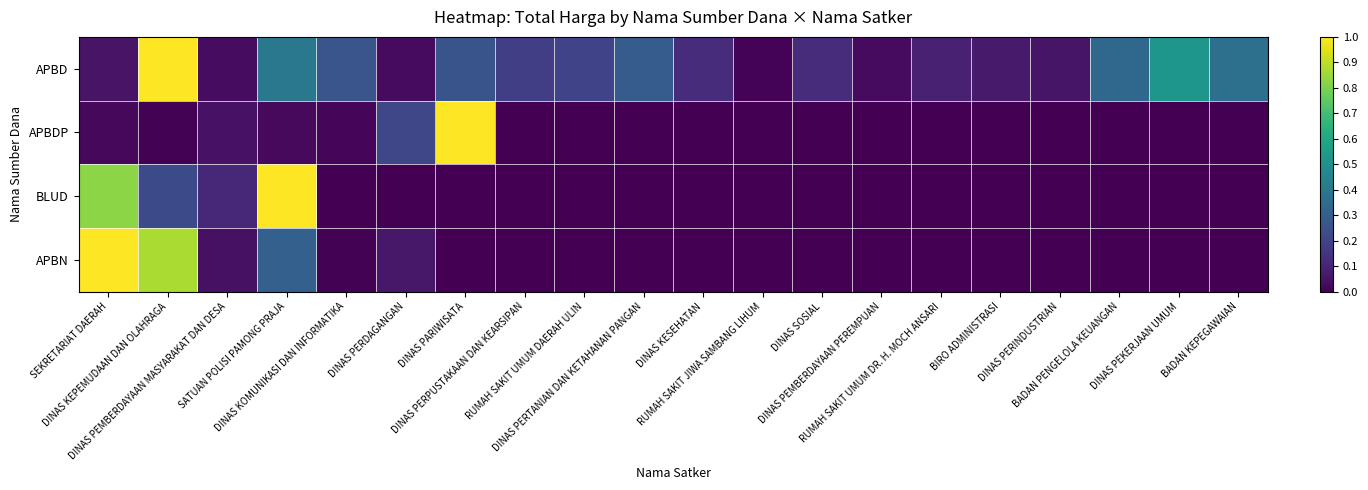

Reading left to right, list all the values displayed in this chart.

APBD: SEKRETARIAT DAERAH=0.1	DINAS KEPEMUDAAN DAN OLAHRAGA=1.0	DINAS PEMBERDAYAAN MASYARAKAT DAN DESA=0.0	SATUAN POLISI PAMONG PRAJA=0.4	DINAS KOMUNIKASI DAN INFORMATIKA=0.3	DINAS PERDAGANGAN=0.0	DINAS PARIWISATA=0.3	DINAS PERPUSTAKAAN DAN KEARSIPAN=0.2	RUMAH SAKIT UMUM DAERAH ULIN=0.2	DINAS PERTANIAN DAN KETAHANAN PANGAN=0.3	DINAS KESEHATAN=0.1	RUMAH SAKIT JIWA SAMBANG LIHUM=0.0	DINAS SOSIAL=0.1	DINAS PEMBERDAYAAN PEREMPUAN=0.0	RUMAH SAKIT UMUM DR. H. MOCH ANSARI=0.1	BIRO ADMINISTRASI=0.1	DINAS PERINDUSTRIAN=0.1	BADAN PENGELOLA KEUANGAN=0.3	DINAS PEKERJAAN UMUM=0.5	BADAN KEPEGAWAIAN=0.4
APBDP: SEKRETARIAT DAERAH=0.0	DINAS KEPEMUDAAN DAN OLAHRAGA=0.0	DINAS PEMBERDAYAAN MASYARAKAT DAN DESA=0.0	SATUAN POLISI PAMONG PRAJA=0.0	DINAS KOMUNIKASI DAN INFORMATIKA=0.0	DINAS PERDAGANGAN=0.2	DINAS PARIWISATA=1.0	DINAS PERPUSTAKAAN DAN KEARSIPAN=0.0	RUMAH SAKIT UMUM DAERAH ULIN=0.0	DINAS PERTANIAN DAN KETAHANAN PANGAN=0.0	DINAS KESEHATAN=0.0	RUMAH SAKIT JIWA SAMBANG LIHUM=0.0	DINAS SOSIAL=0.0	DINAS PEMBERDAYAAN PEREMPUAN=0.0	RUMAH SAKIT UMUM DR. H. MOCH ANSARI=0.0	BIRO ADMINISTRASI=0.0	DINAS PERINDUSTRIAN=0.0	BADAN PENGELOLA KEUANGAN=0.0	DINAS PEKERJAAN UMUM=0.0	BADAN KEPEGAWAIAN=0.0
BLUD: SEKRETARIAT DAERAH=0.8	DINAS KEPEMUDAAN DAN OLAHRAGA=0.2	DINAS PEMBERDAYAAN MASYARAKAT DAN DESA=0.1	SATUAN POLISI PAMONG PRAJA=1.0	DINAS KOMUNIKASI DAN INFORMATIKA=0.0	DINAS PERDAGANGAN=0.0	DINAS PARIWISATA=0.0	DINAS PERPUSTAKAAN DAN KEARSIPAN=0.0	RUMAH SAKIT UMUM DAERAH ULIN=0.0	DINAS PERTANIAN DAN KETAHANAN PANGAN=0.0	DINAS KESEHATAN=0.0	RUMAH SAKIT JIWA SAMBANG LIHUM=0.0	DINAS SOSIAL=0.0	DINAS PEMBERDAYAAN PEREMPUAN=0.0	RUMAH SAKIT UMUM DR. H. MOCH ANSARI=0.0	BIRO ADMINISTRASI=0.0	DINAS PERINDUSTRIAN=0.0	BADAN PENGELOLA KEUANGAN=0.0	DINAS PEKERJAAN UMUM=0.0	BADAN KEPEGAWAIAN=0.0
APBN: SEKRETARIAT DAERAH=1.0	DINAS KEPEMUDAAN DAN OLAHRAGA=0.9	DINAS PEMBERDAYAAN MASYARAKAT DAN DESA=0.0	SATUAN POLISI PAMONG PRAJA=0.3	DINAS KOMUNIKASI DAN INFORMATIKA=0.0	DINAS PERDAGANGAN=0.1	DINAS PARIWISATA=0.0	DINAS PERPUSTAKAAN DAN KEARSIPAN=0.0	RUMAH SAKIT UMUM DAERAH ULIN=0.0	DINAS PERTANIAN DAN KETAHANAN PANGAN=0.0	DINAS KESEHATAN=0.0	RUMAH SAKIT JIWA SAMBANG LIHUM=0.0	DINAS SOSIAL=0.0	DINAS PEMBERDAYAAN PEREMPUAN=0.0	RUMAH SAKIT UMUM DR. H. MOCH ANSARI=0.0	BIRO ADMINISTRASI=0.0	DINAS PERINDUSTRIAN=0.0	BADAN PENGELOLA KEUANGAN=0.0	DINAS PEKERJAAN UMUM=0.0	BADAN KEPEGAWAIAN=0.0